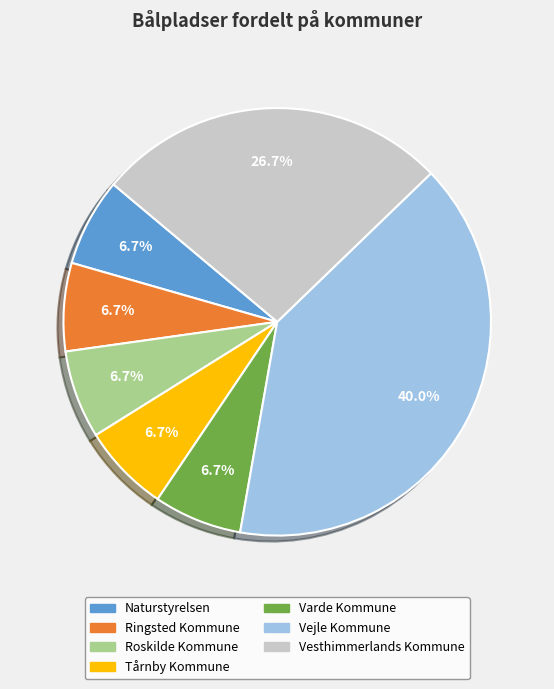

To the nearest percent, what portion does Roskilde Kommune represent?

7%